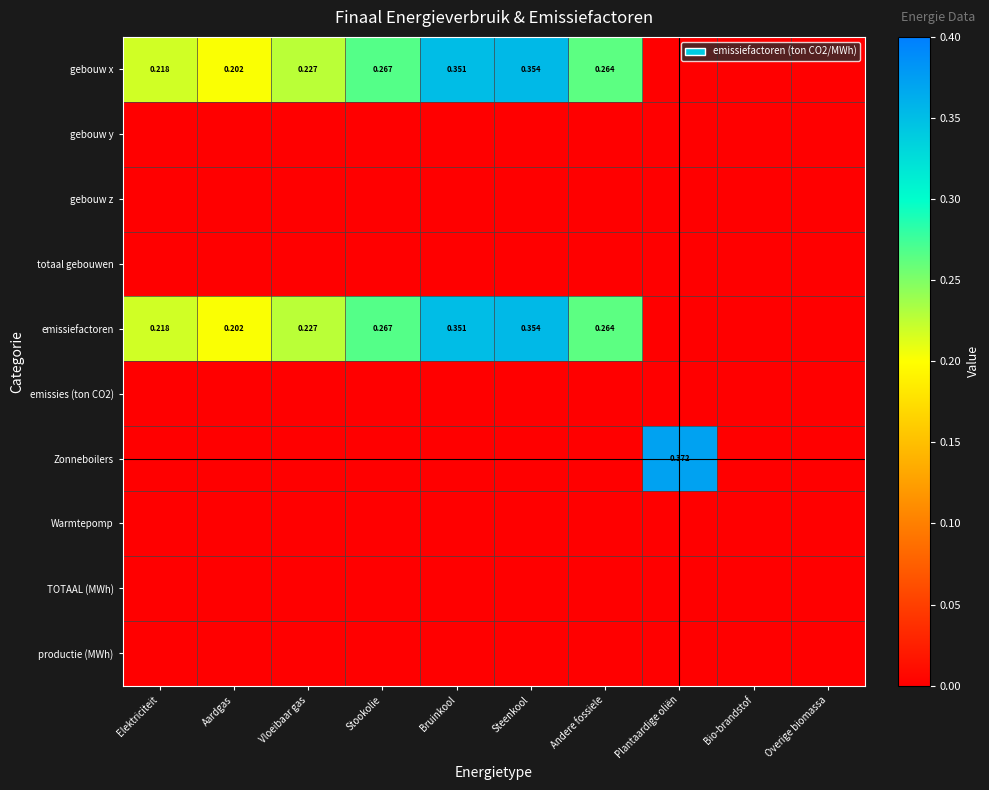

Is it true that Warmtepomp equals 0.0 at Plantaardige oliën?

True